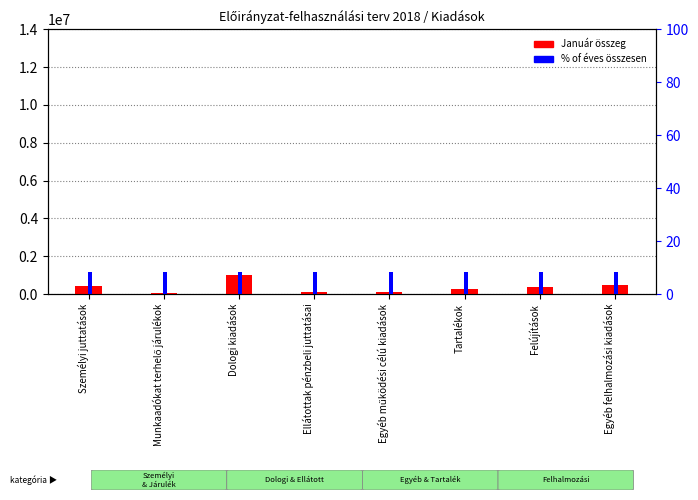

Is it true that % of Összesen equals 3.2 at Dologi kiadások?

False